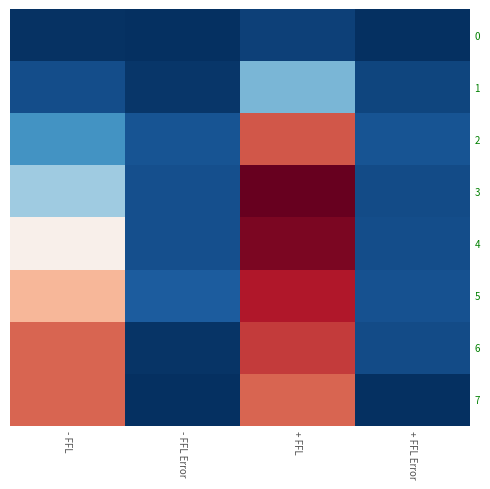

At - FFL, list the series in order from largest to smallest.

6, 7, 5, 4, 3, 2, 1, 0